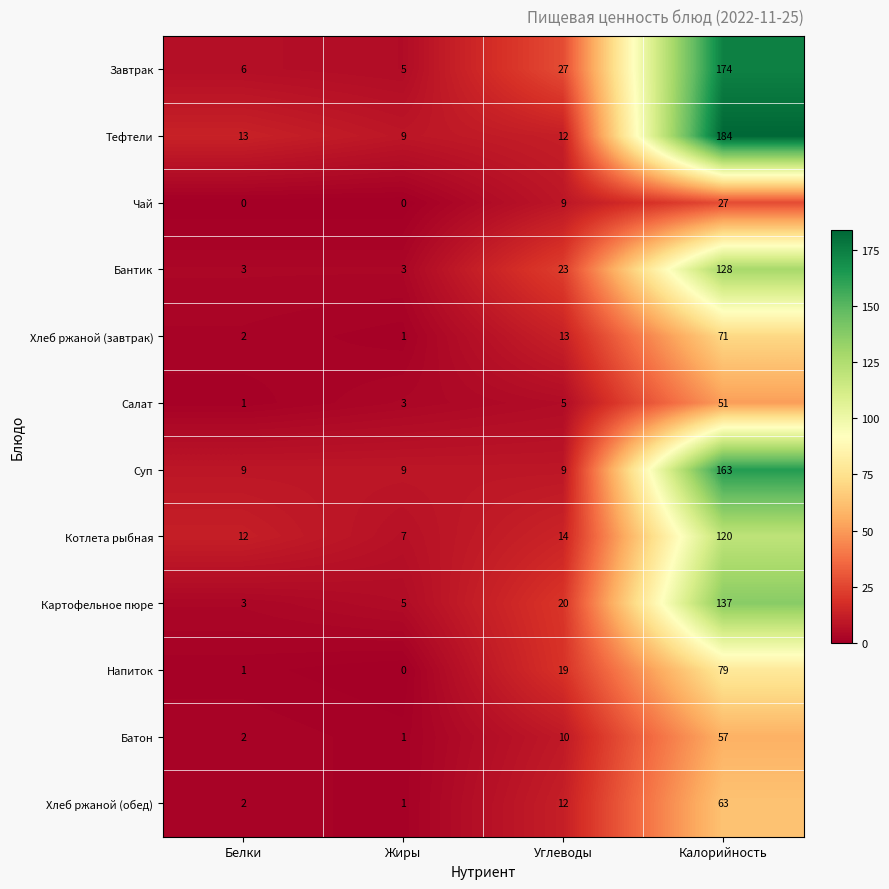

What is the sum of all Хлеб ржаной (обед) values?

78